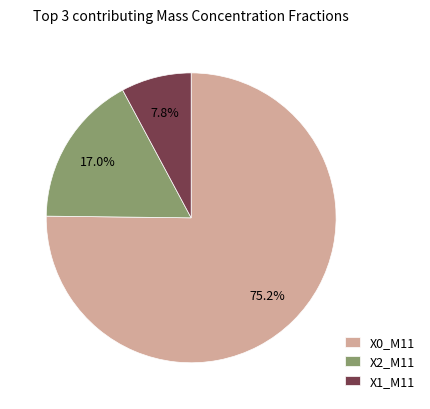

What is the smallest slice in the pie chart?

X1_M11